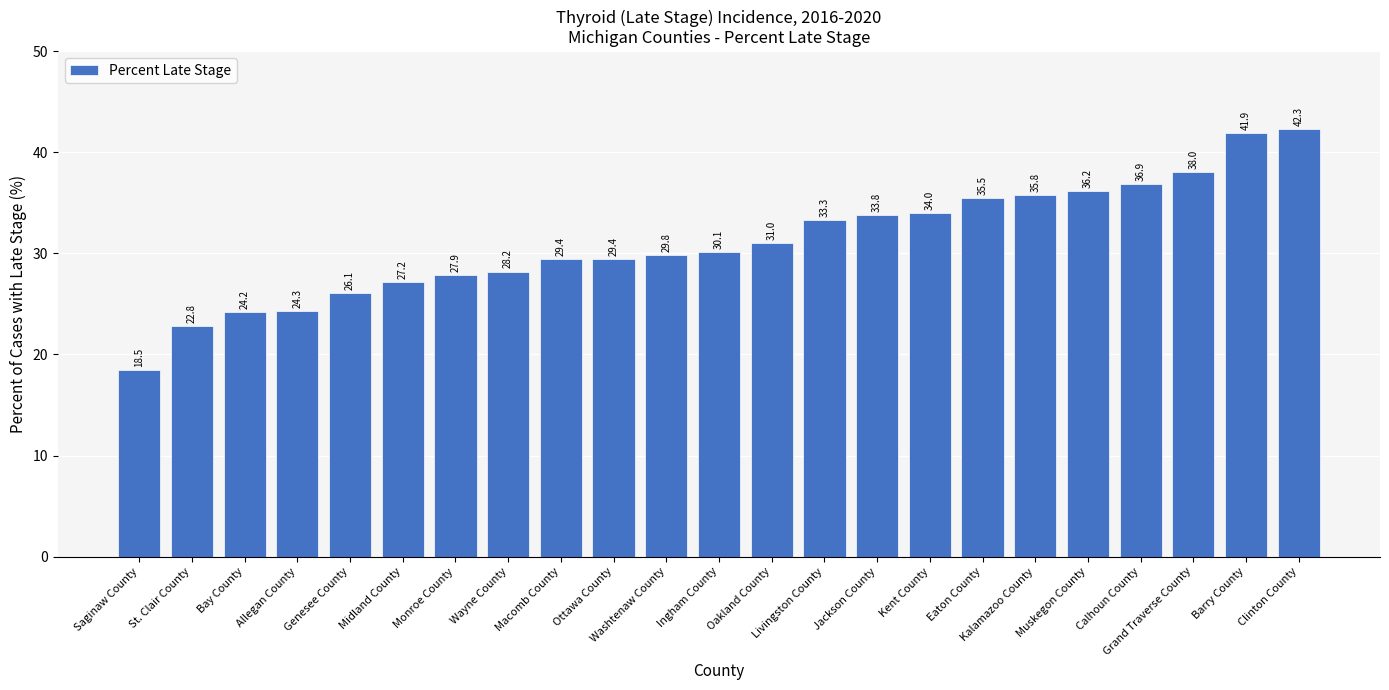

Are the bars grouped side by side (vs. stacked)?

No